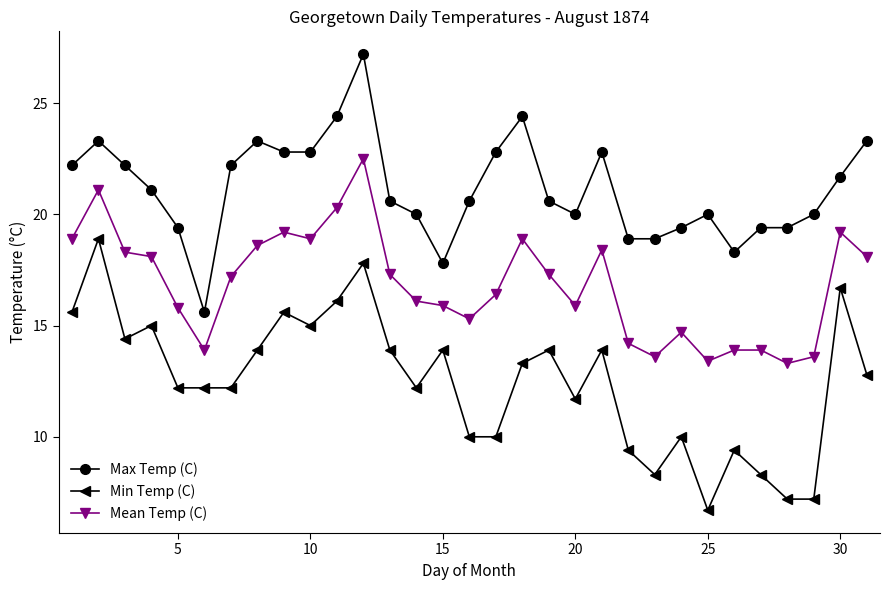

Rank the series by their average value, from lowest to highest.

Min Temp (C), Mean Temp (C), Max Temp (C)